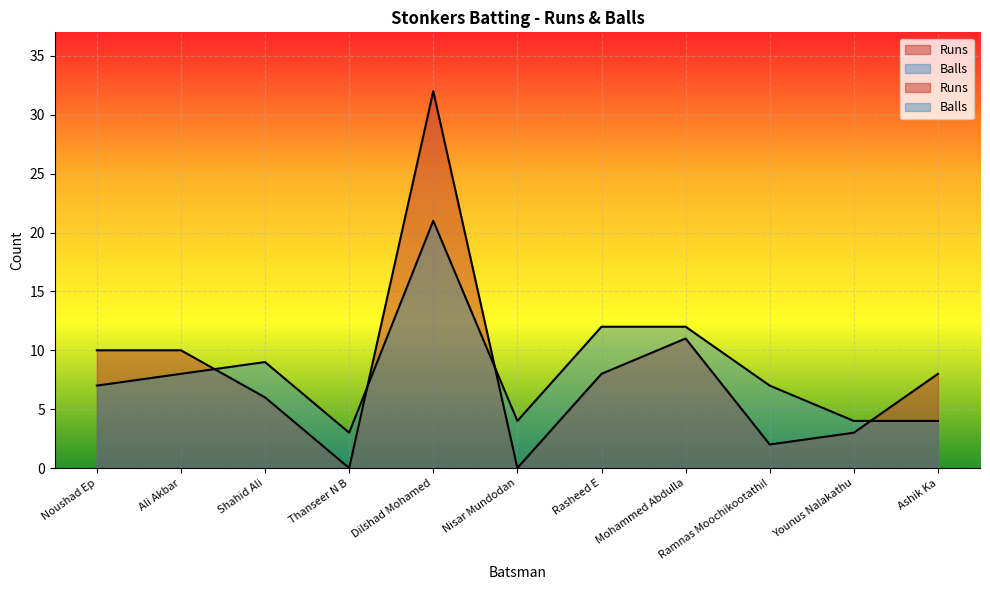

What is the sum of all Balls values?

91